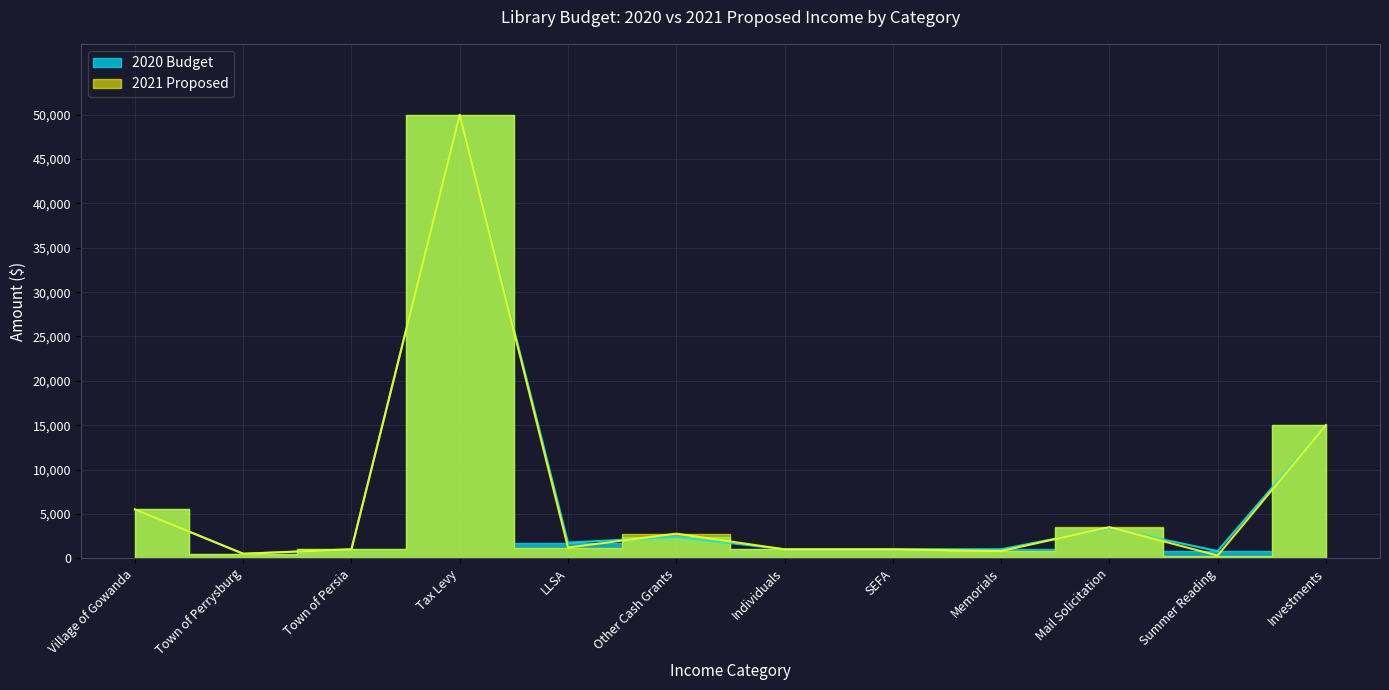

What are all the series names shown in the legend?

2020 Budget, 2021 Proposed